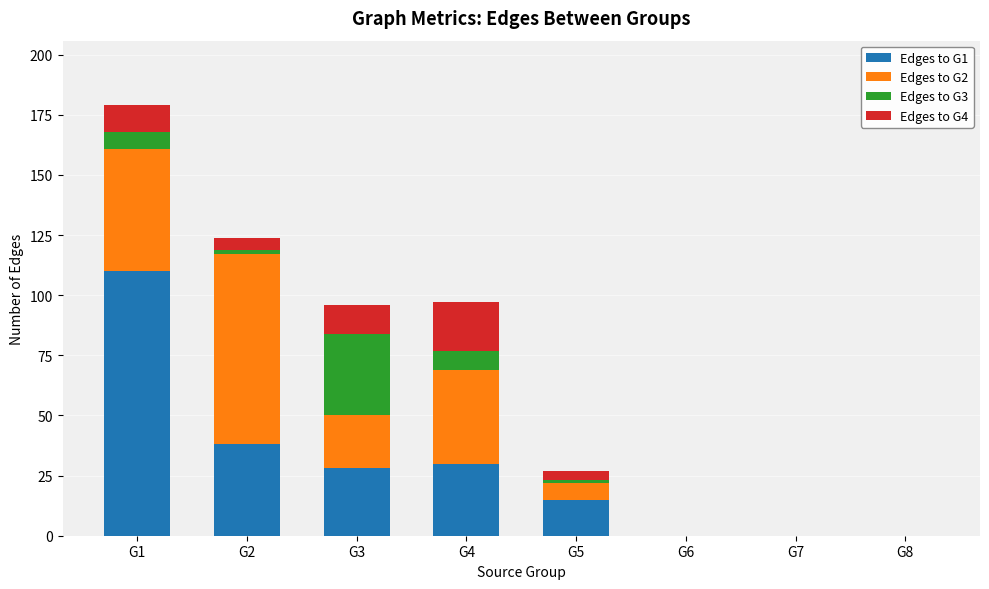

The value of Edges to G1 at G1 is 110. True or false?

True